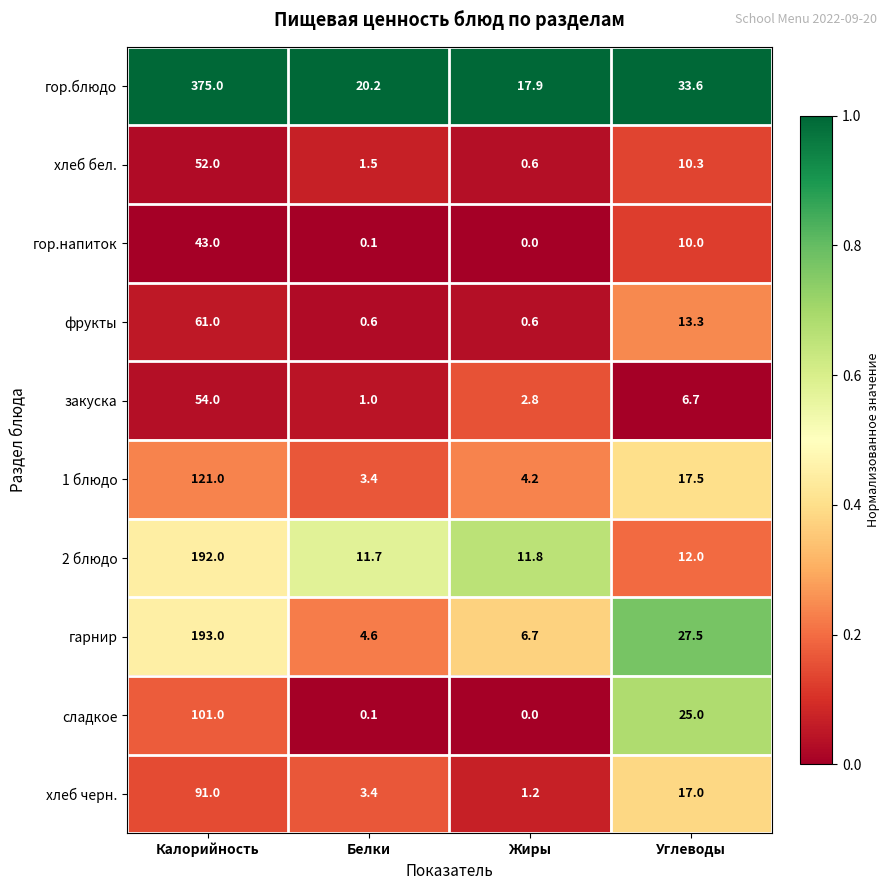

Which label corresponds to the largest value in the chart?

Калорийность